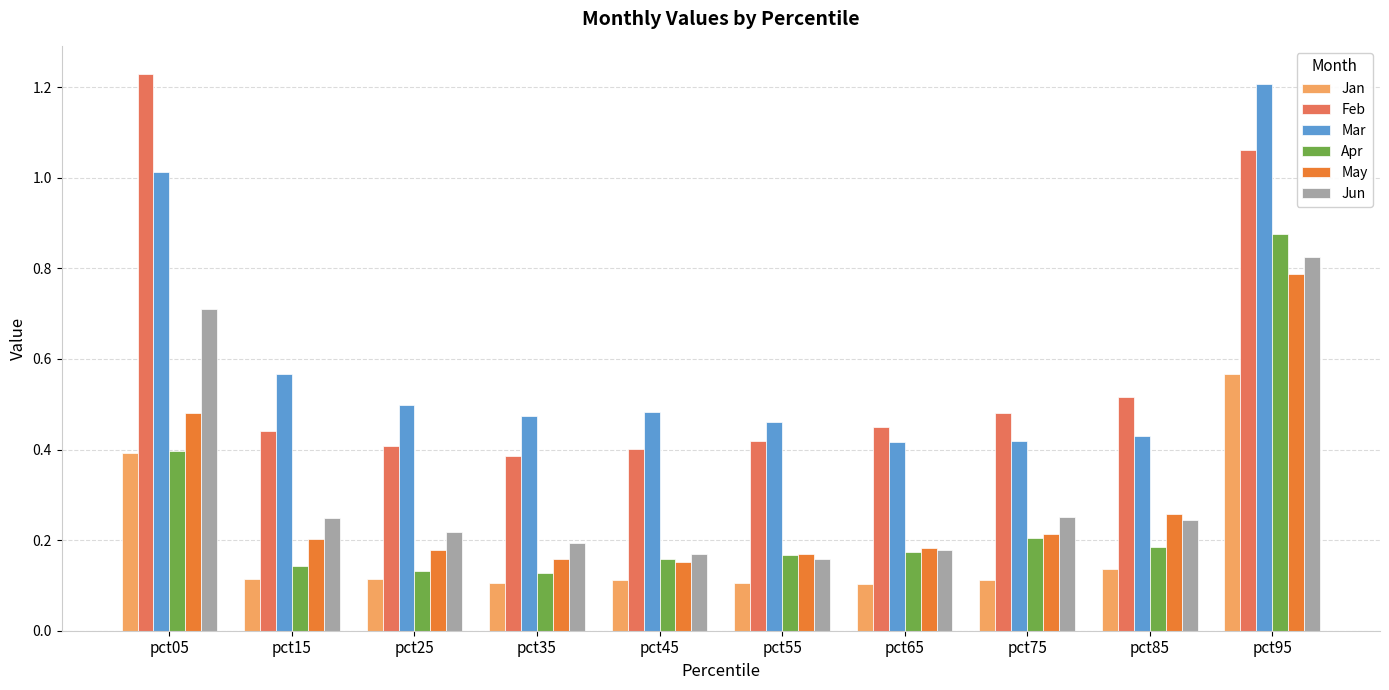

At how many categories does at least one series exceed 0?

10